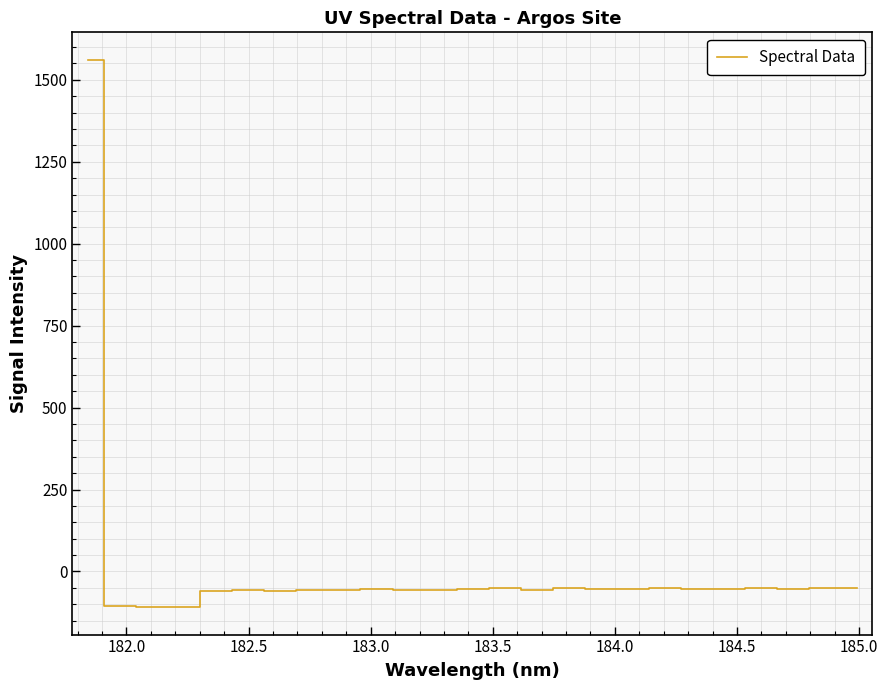

What is the difference between the maximum and minimum values?

1670.3